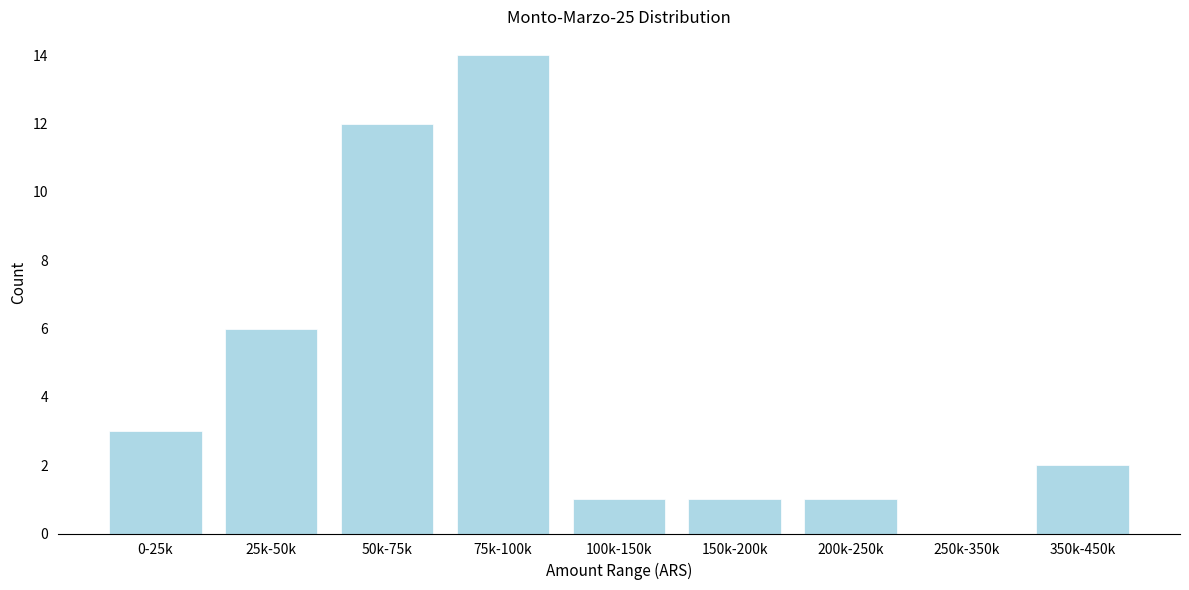

Reading right to left, transcribe all the data shown in this chart.

350k-450k=2	250k-350k=0	200k-250k=1	150k-200k=1	100k-150k=1	75k-100k=14	50k-75k=12	25k-50k=6	0-25k=3